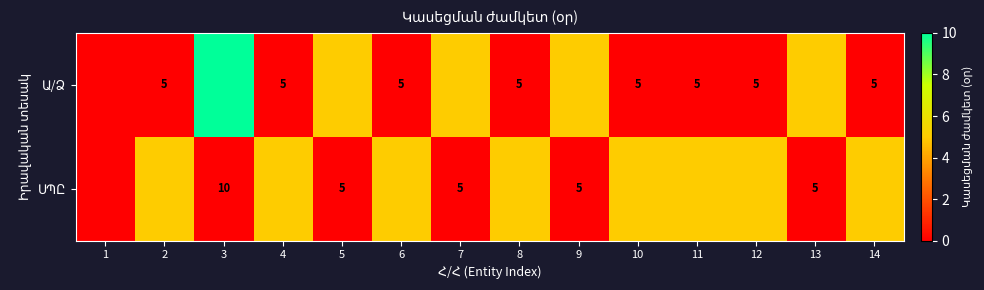

What is the total value across all series at 2?

5